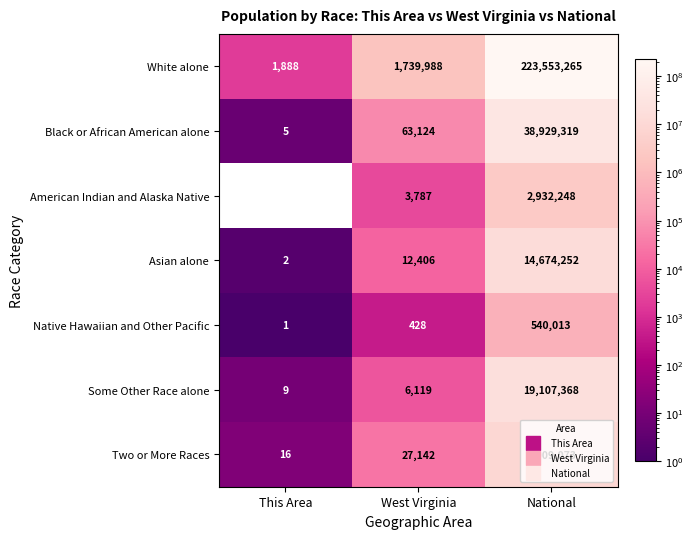

How many data points in American Indian and Alaska Native are less than 3787?

1